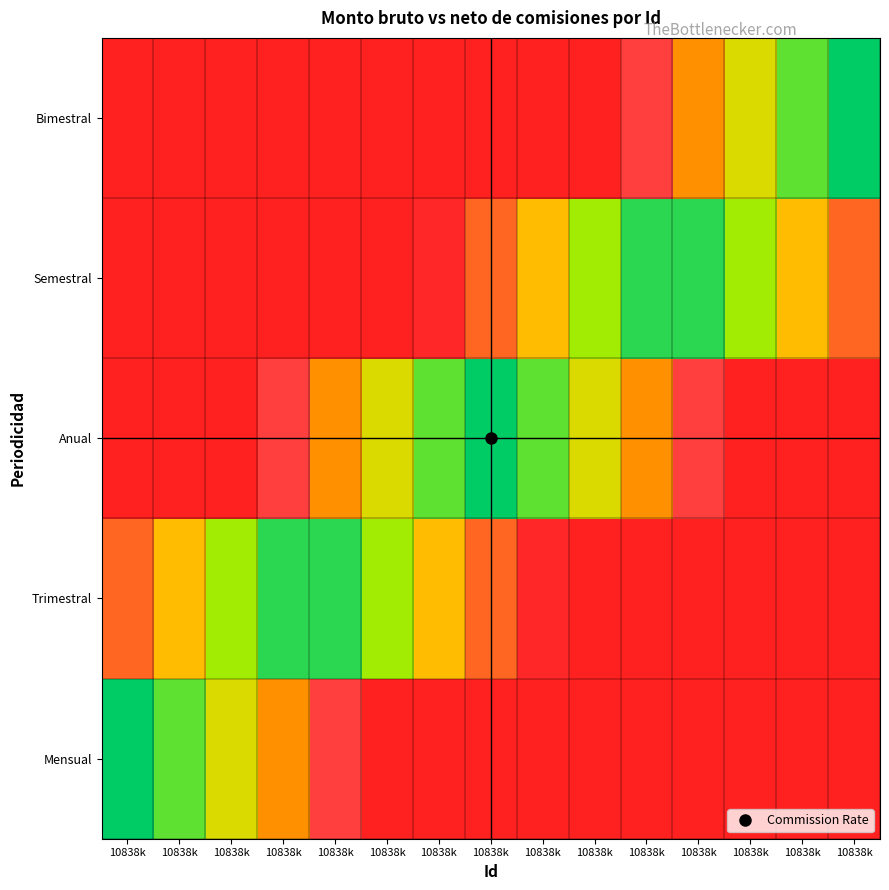

How many distinct data groups are displayed?

5